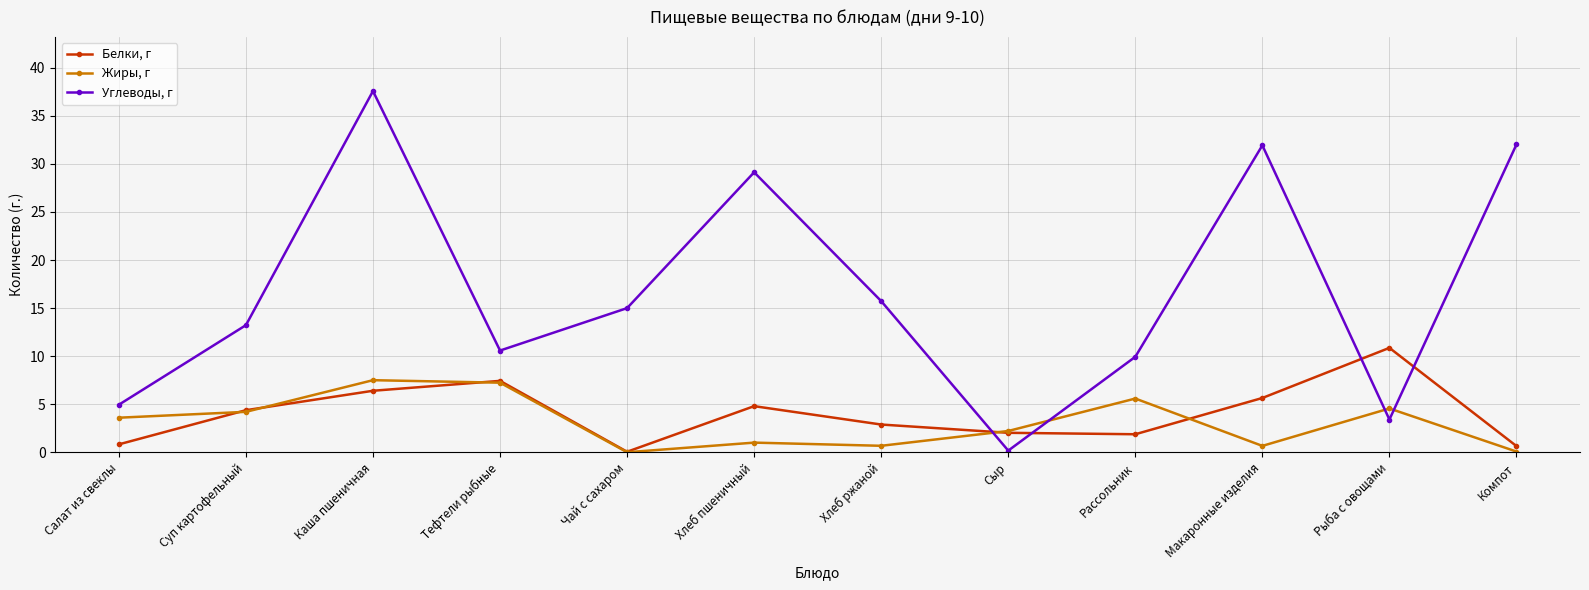

Is the value of Белки, г at Салат из свеклы greater than the value of Жиры, г at Сыр?

No